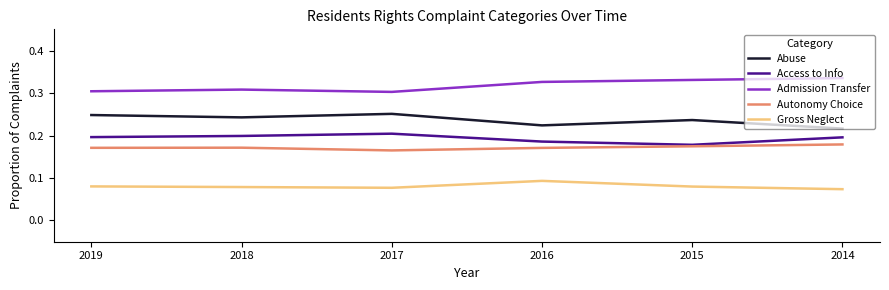

What is the sum of all Access to Info values?

1.2